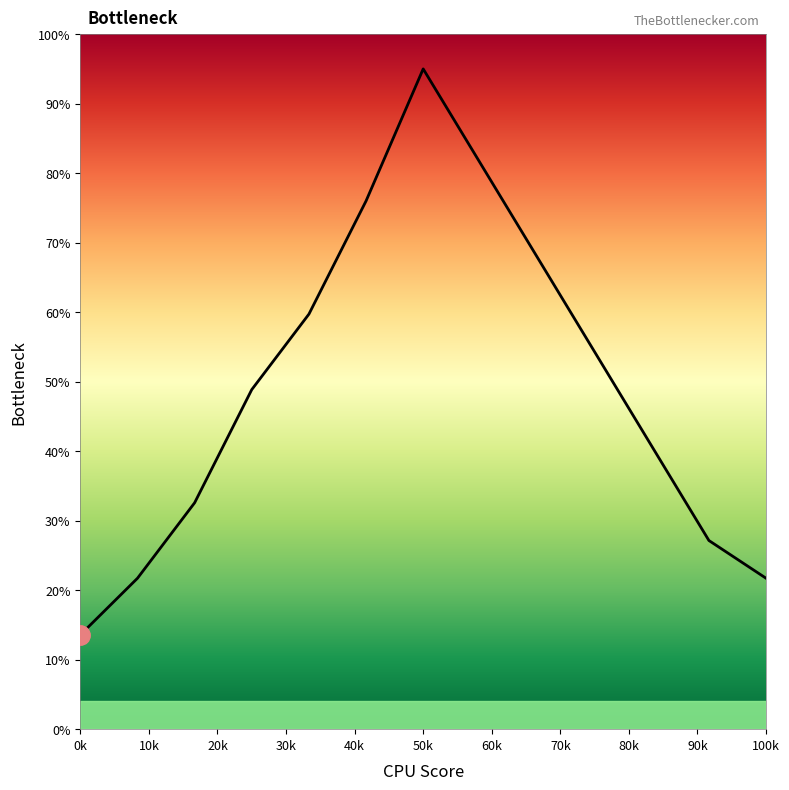

What is the difference between the maximum and minimum values?

81.4